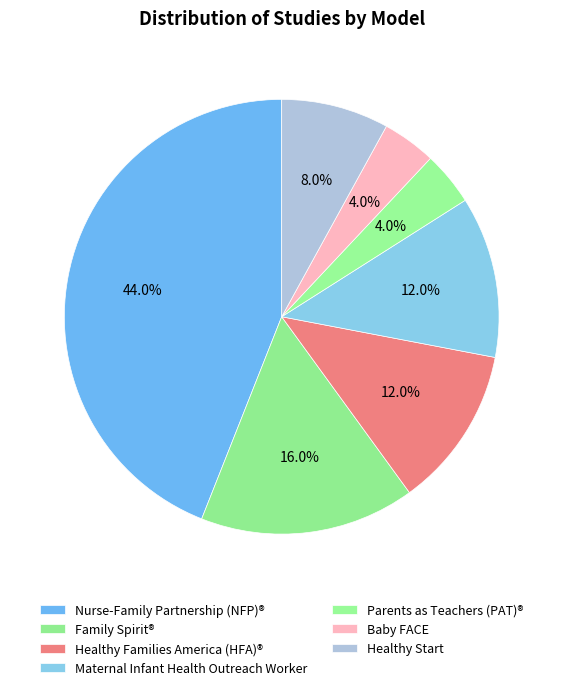

How many slices are in this pie chart?

7